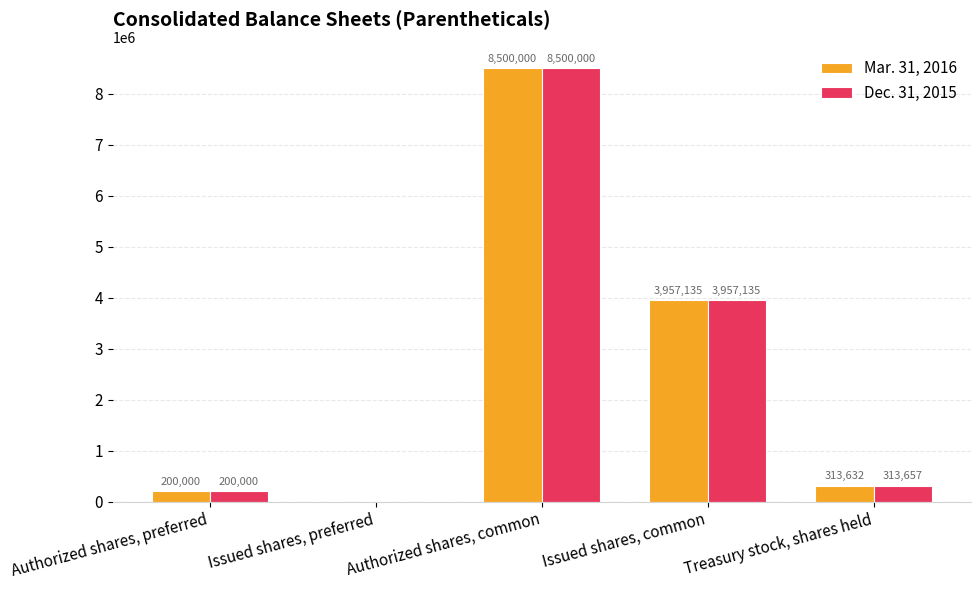

At which label is Mar. 31, 2016 closest to 4250000?

Issued shares, common